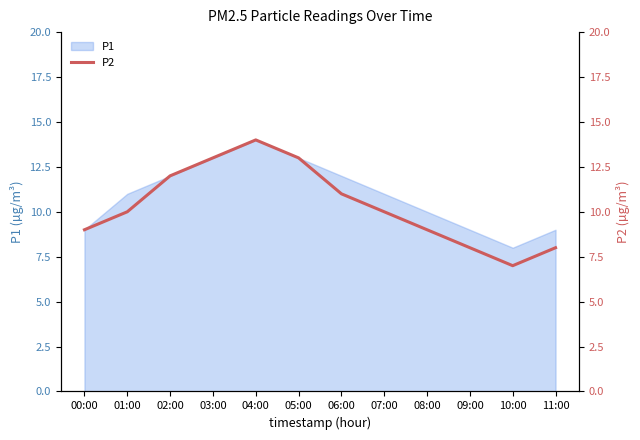

Rank the categories by value from lowest to highest.

10:00, 09:00, 11:00, 00:00, 08:00, 01:00, 07:00, 06:00, 02:00, 03:00, 05:00, 04:00